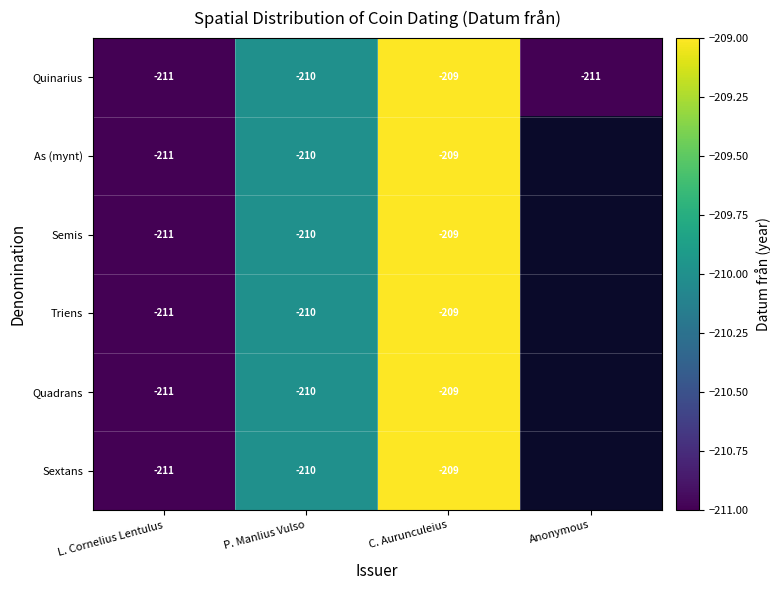

What is the sum of the Triens values at C. Aurunculeius and P. Manlius Vulso?

-419